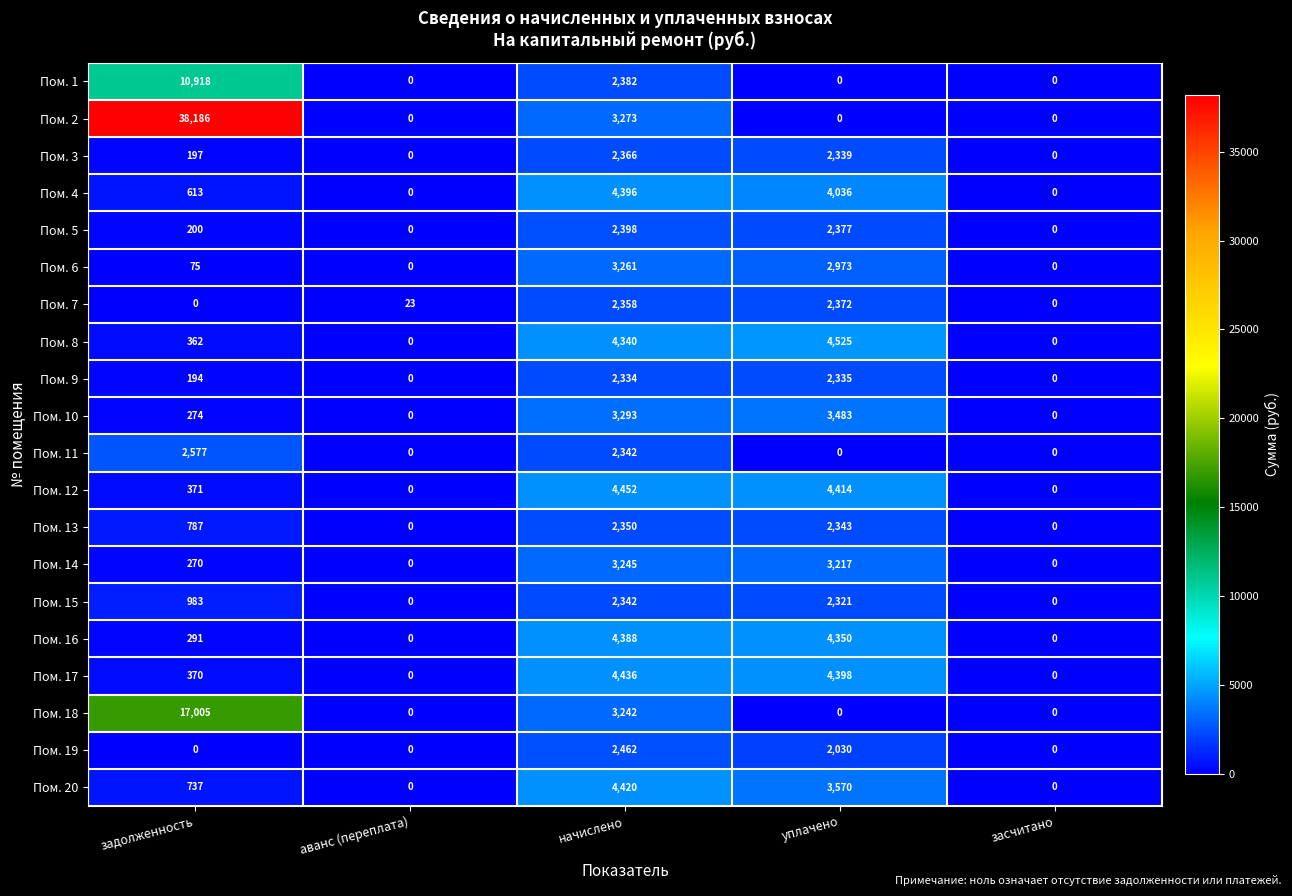

List the series in order of their peak value, highest first.

Пом. 2, Пом. 18, Пом. 1, Пом. 8, Пом. 12, Пом. 17, Пом. 20, Пом. 4, Пом. 16, Пом. 10, Пом. 6, Пом. 14, Пом. 11, Пом. 19, Пом. 5, Пом. 7, Пом. 3, Пом. 13, Пом. 15, Пом. 9